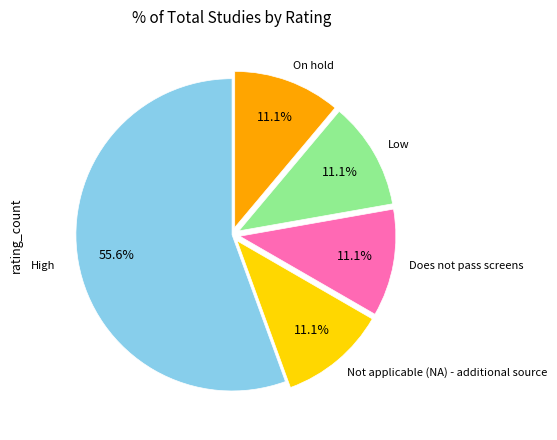

True or false: Low accounts for 11% of the total.

True